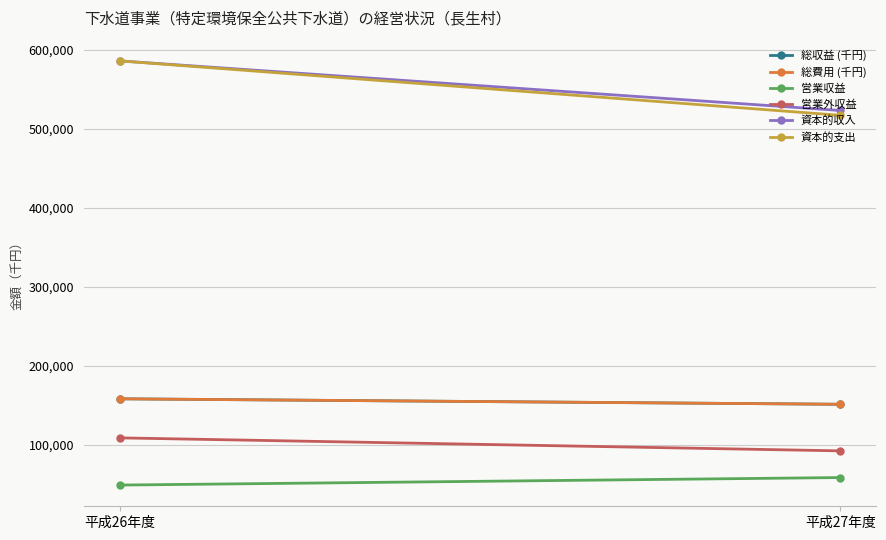

Reading left to right, transcribe all the data shown in this chart.

総収益 (千円): 158574	151642
総費用 (千円): 158574	151642
営業収益: 49428	58935
営業外収益: 109146	92707
資本的収入: 586096	523325
資本的支出: 586063	517218